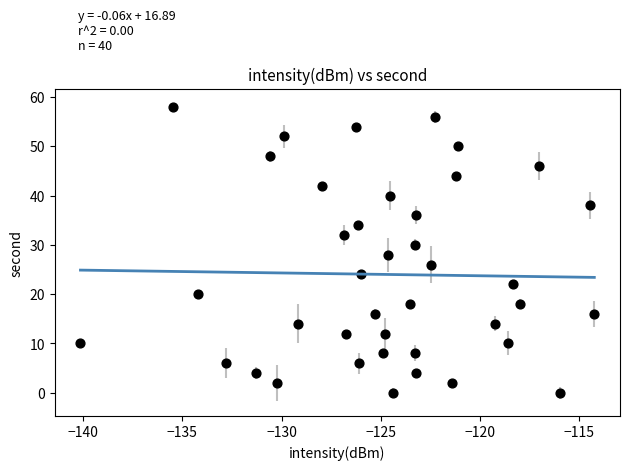

What is the range of Y values (max minus min)?

58